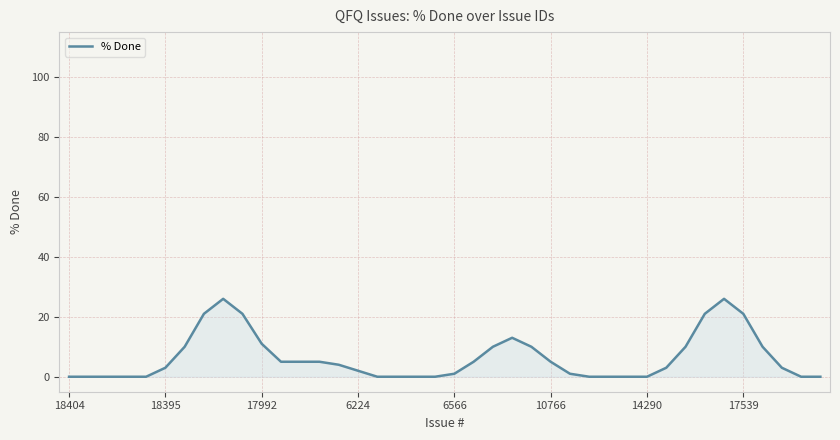

What is the maximum value shown in the chart?

26